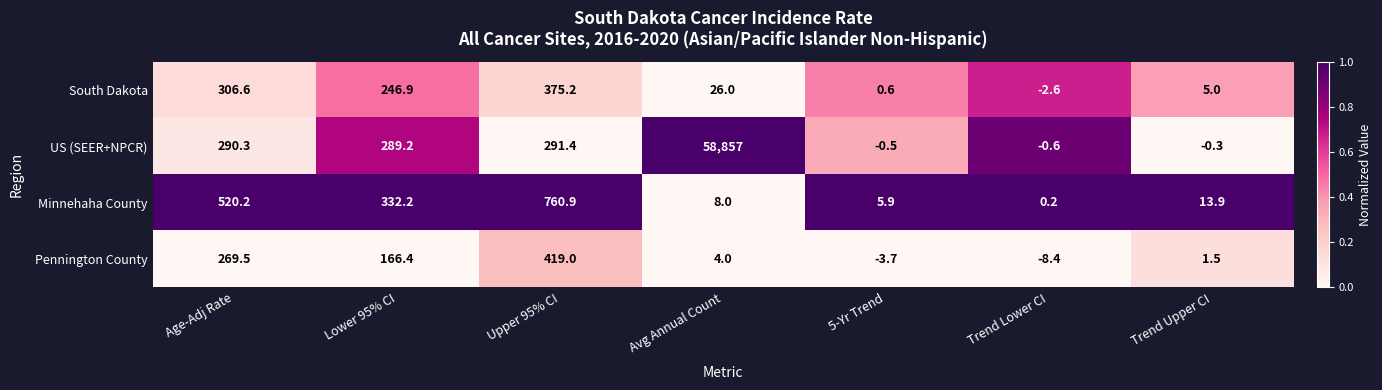

Which series has the widest spread of values?

US (SEER+NPCR)